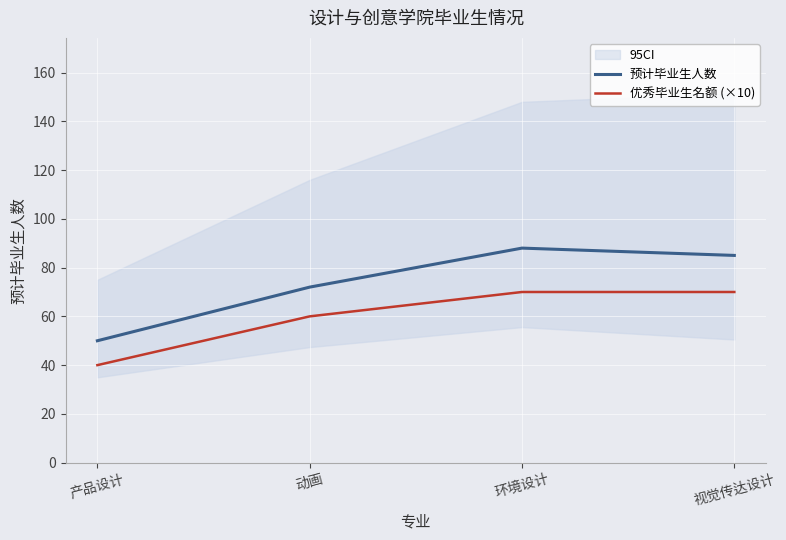

What is the difference between the second highest and second lowest values in the 预计毕业生人数 series?

13